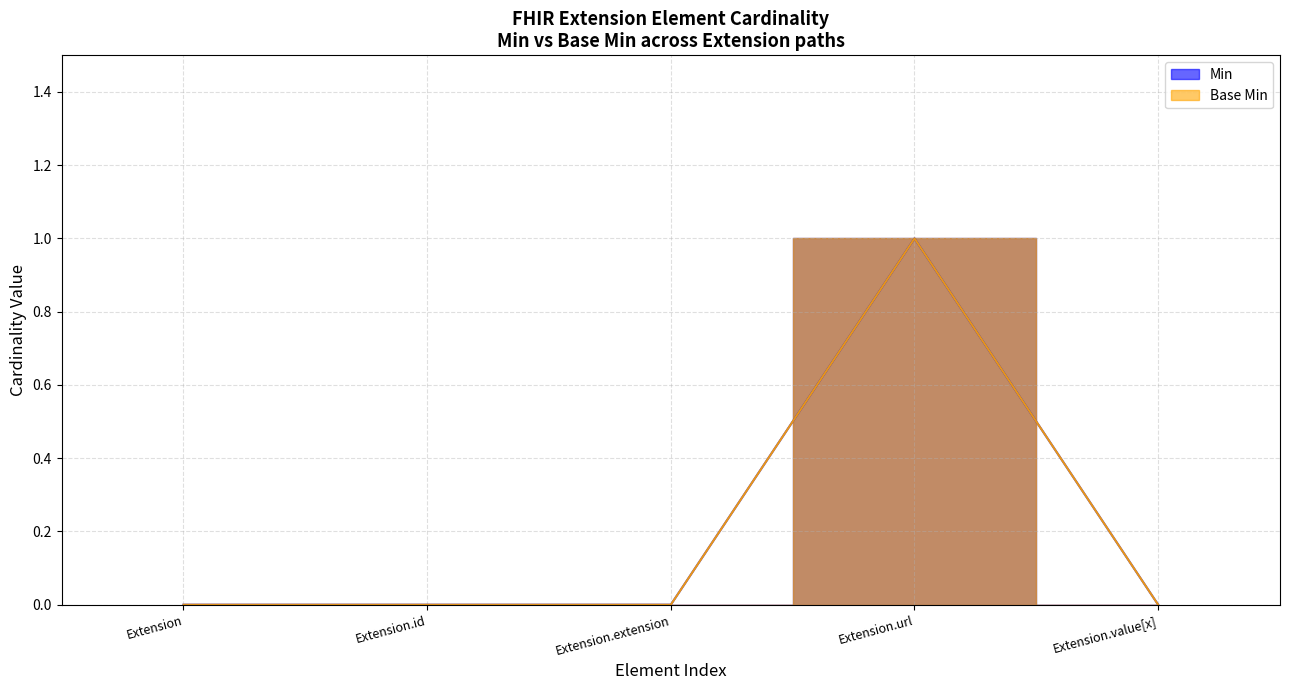

What is the label of the 5th point from the right?

Extension